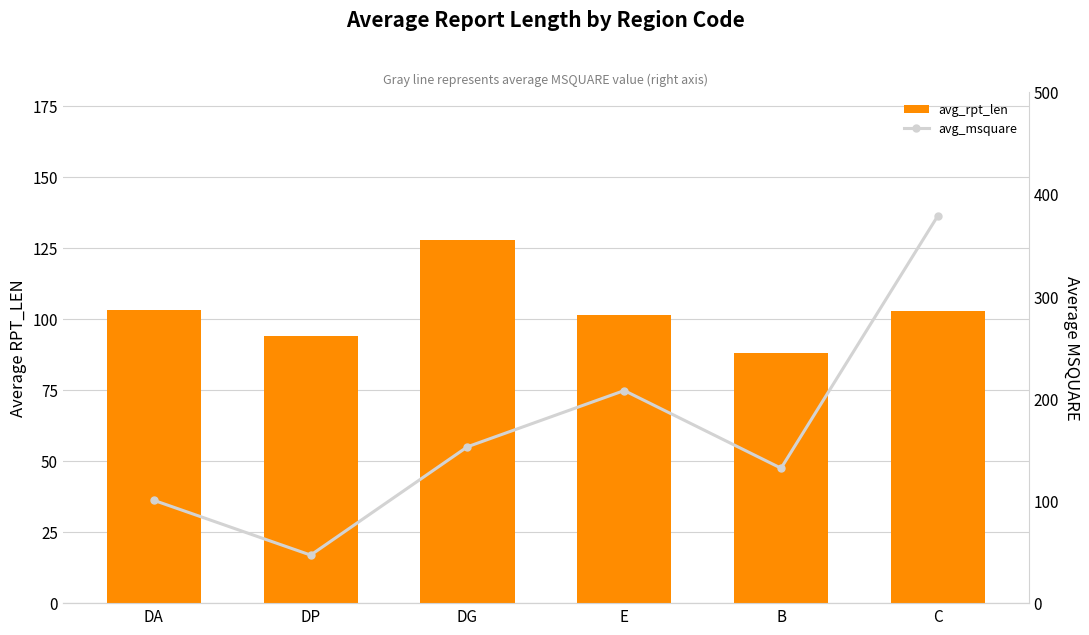

What is the label of the 3rd bar from the right?

E